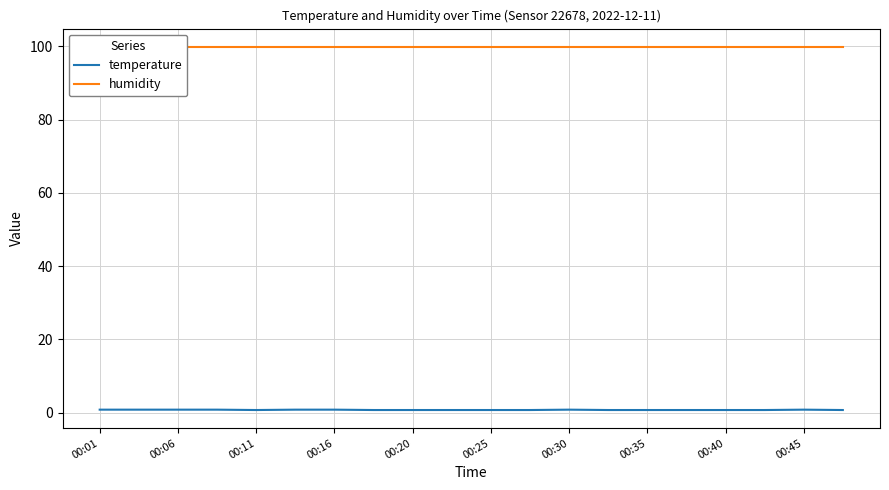

Which series has the largest range (max minus min)?

temperature